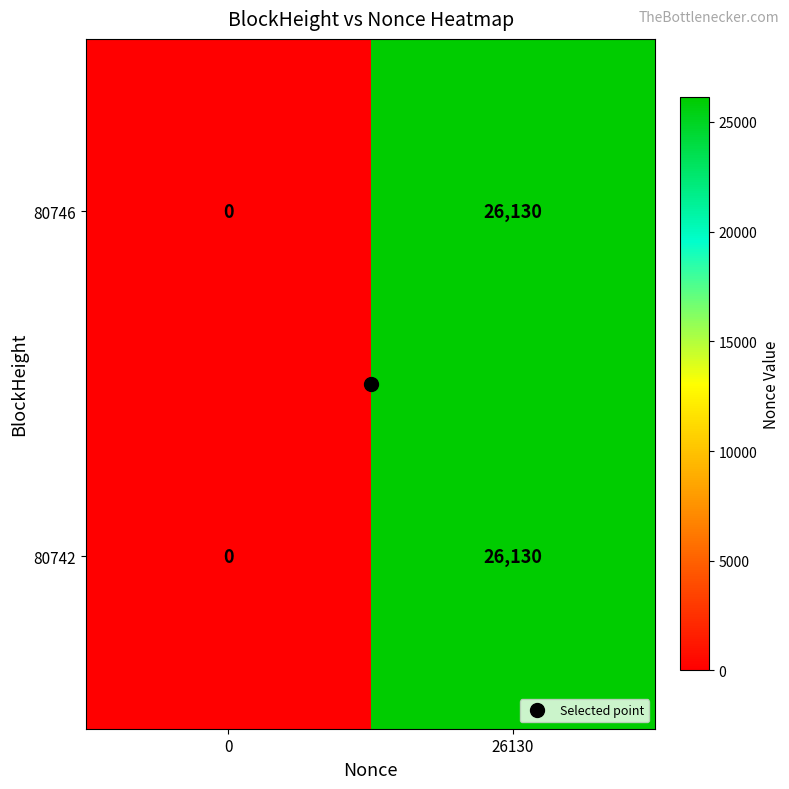

What is the approximate value of 80746 at 26130, to the nearest 10?

26130